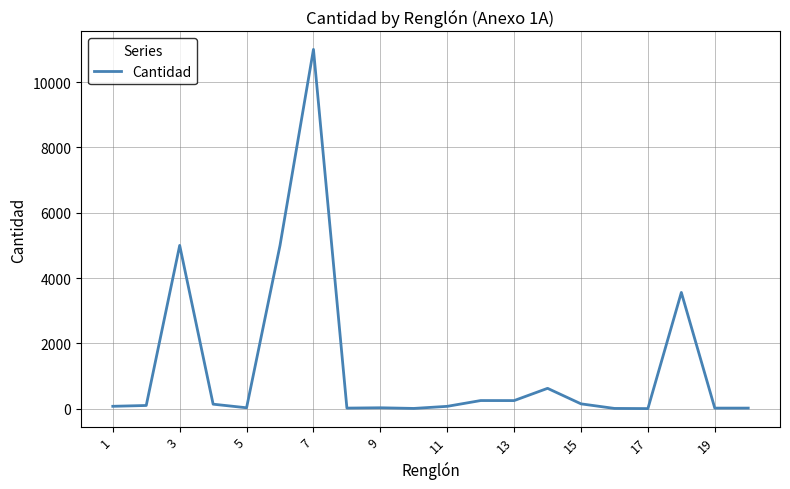

What is the maximum value shown in the chart?

11000